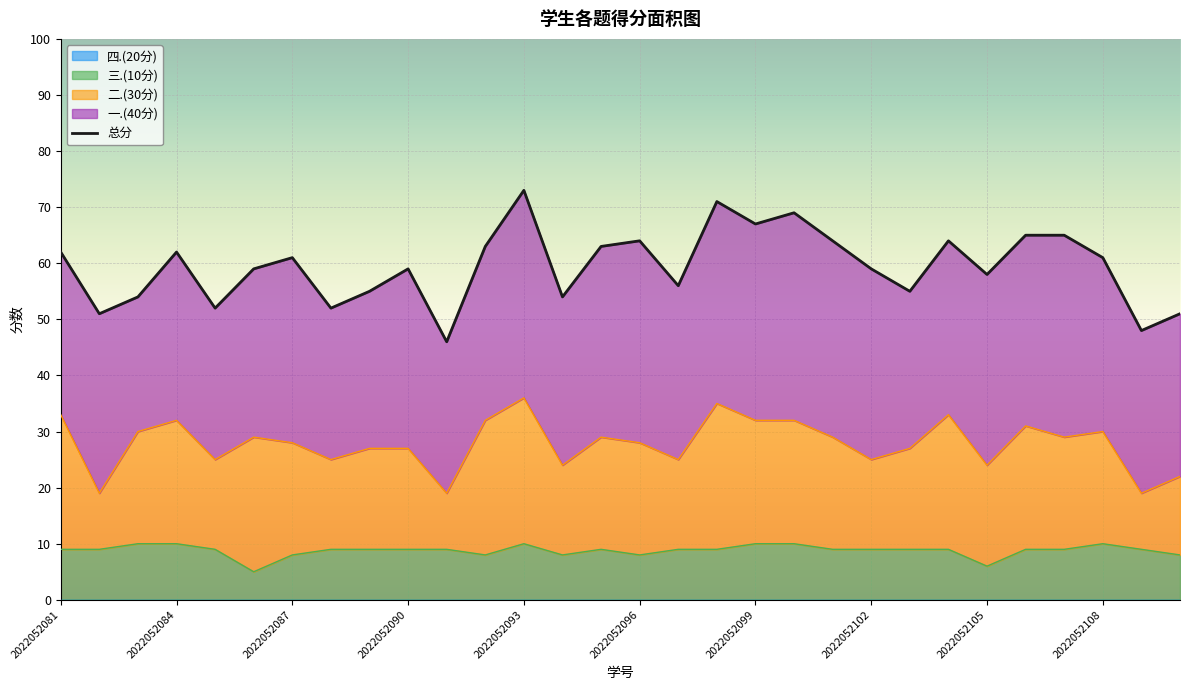

True or false: 一.(40分) and 四.(20分) cross at least once.

False